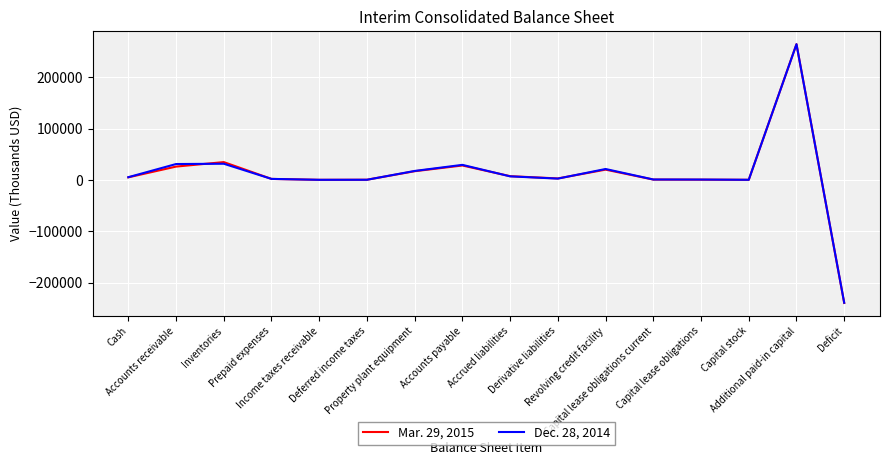

What is the spread (max minus min) of values at Accrued liabilities?

344